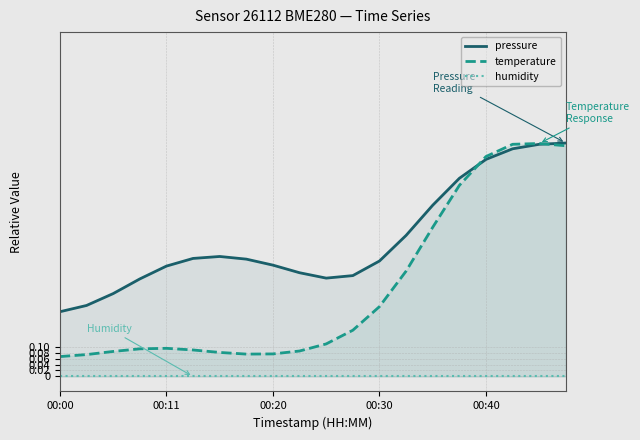

Reading left to right, what are all the values shown in this chart?

pressure: 0.2	0.2	0.3	0.3	0.4	0.4	0.4	0.4	0.4	0.3	0.3	0.3	0.4	0.5	0.6	0.7	0.7	0.8	0.8	0.8
temperature: 0.1	0.1	0.1	0.1	0.1	0.1	0.1	0.1	0.1	0.1	0.1	0.2	0.2	0.4	0.5	0.6	0.7	0.8	0.8	0.8
humidity: 0.0	0.0	0.0	0.0	0.0	0.0	0.0	0.0	0.0	0.0	0.0	0.0	0.0	0.0	0.0	0.0	0.0	0.0	0.0	0.0